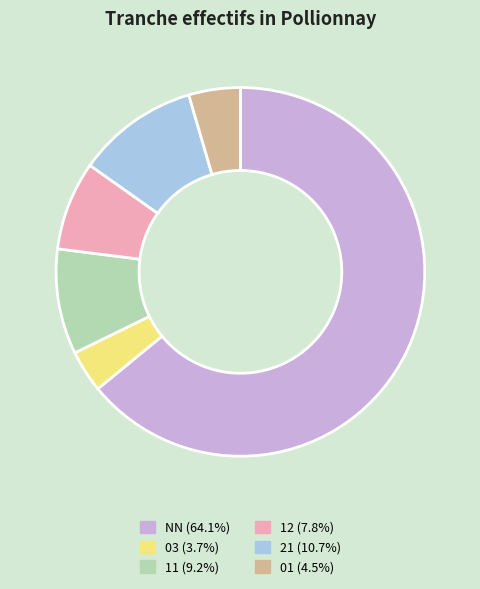

Do 21 (10.7%) and 01 (4.5%) together represent more than half of the pie?

No